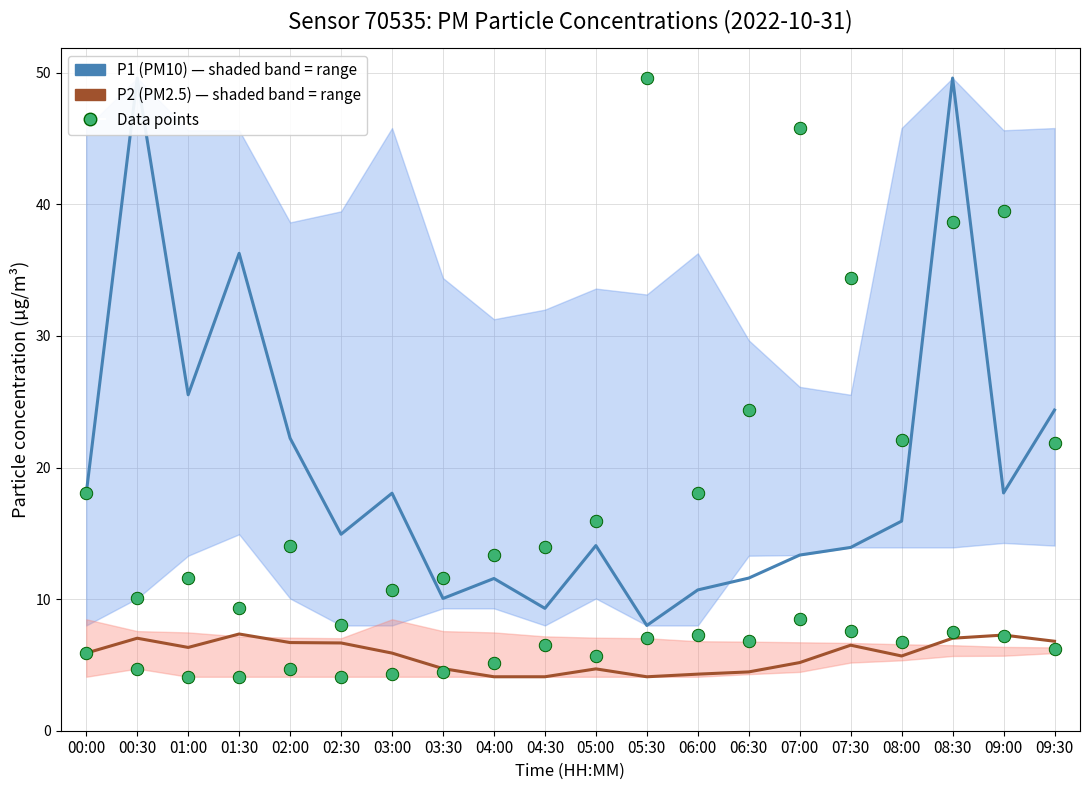

At how many categories does at least one series exceed 19?

12